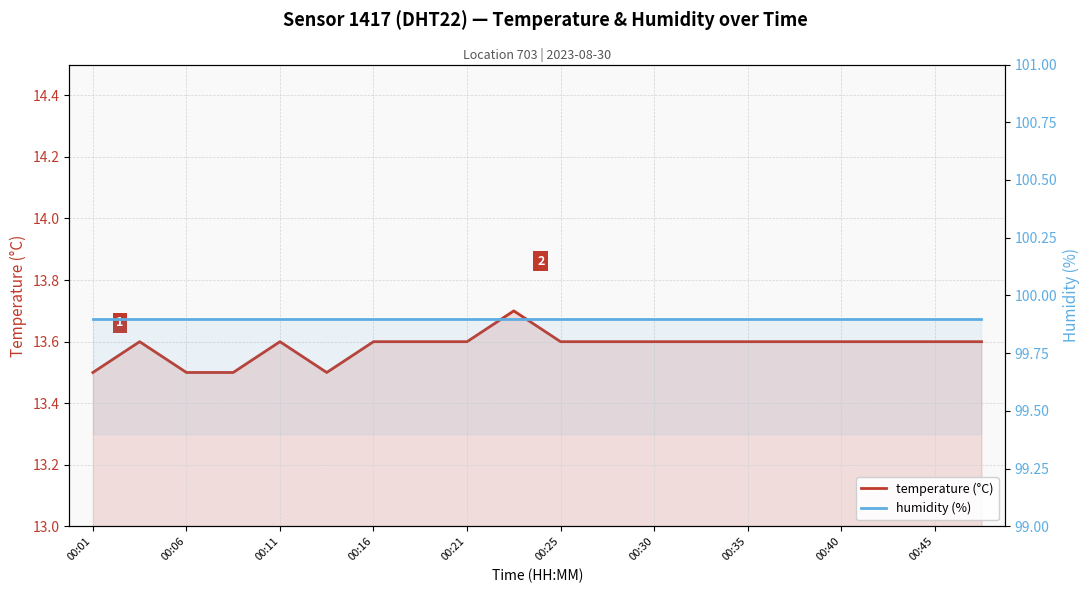

Count the number of data series in this chart.

2